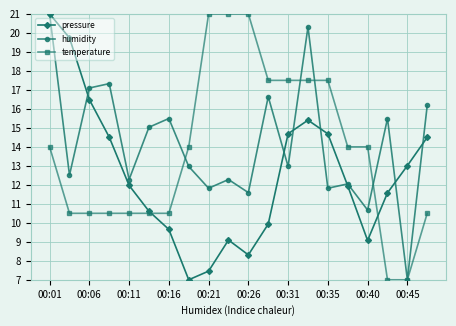

What is the difference between the second highest and minimum values in the pressure series?

12.7